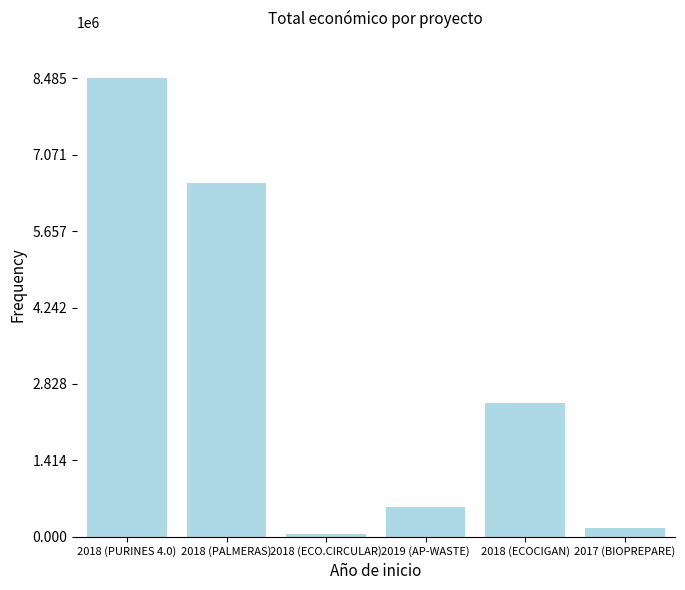

What value does the data have at 2017 (BIOPREPARE), to the nearest 100?

171900